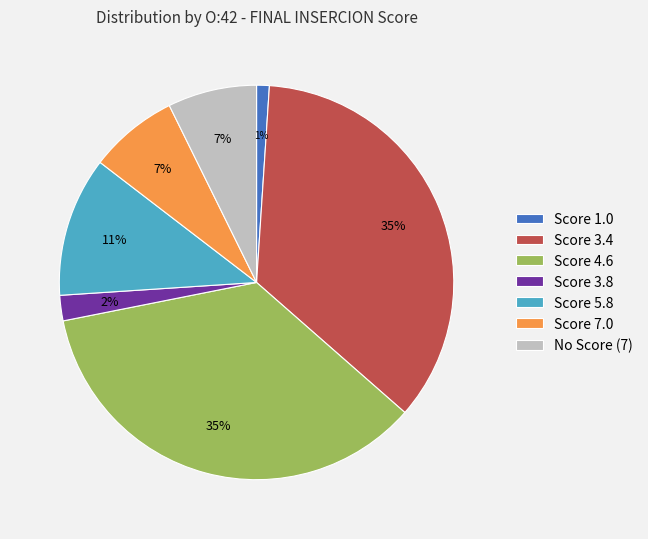

To the nearest percent, what portion does Score 1.0 represent?

1%